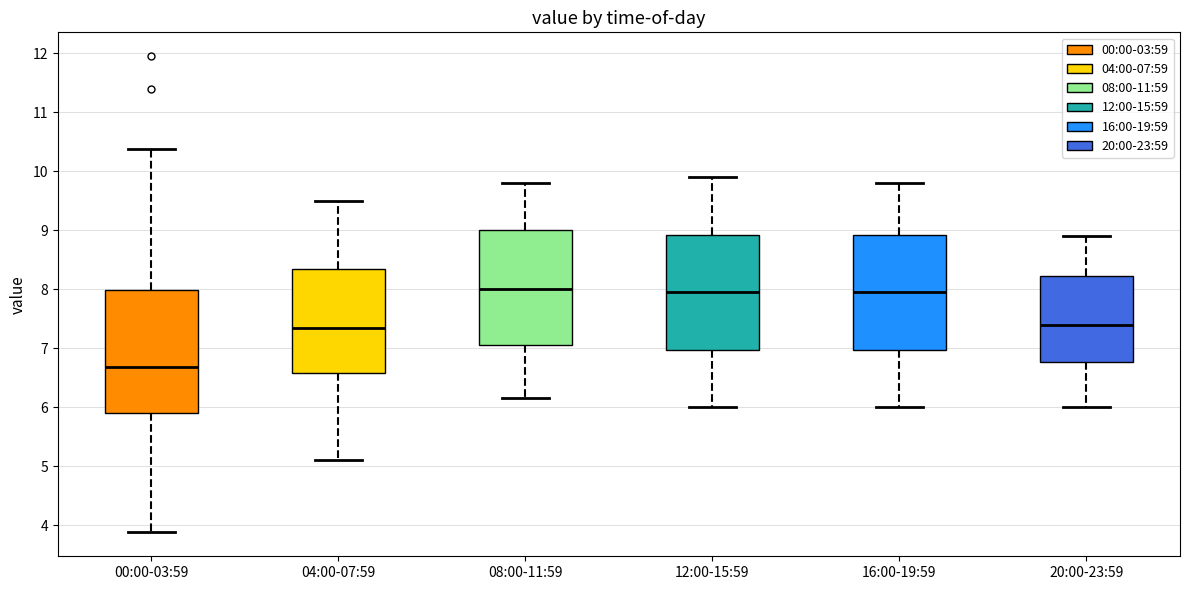

Comparing the boxes themselves (not the whiskers), which one is the tallest?

00:00-03:59